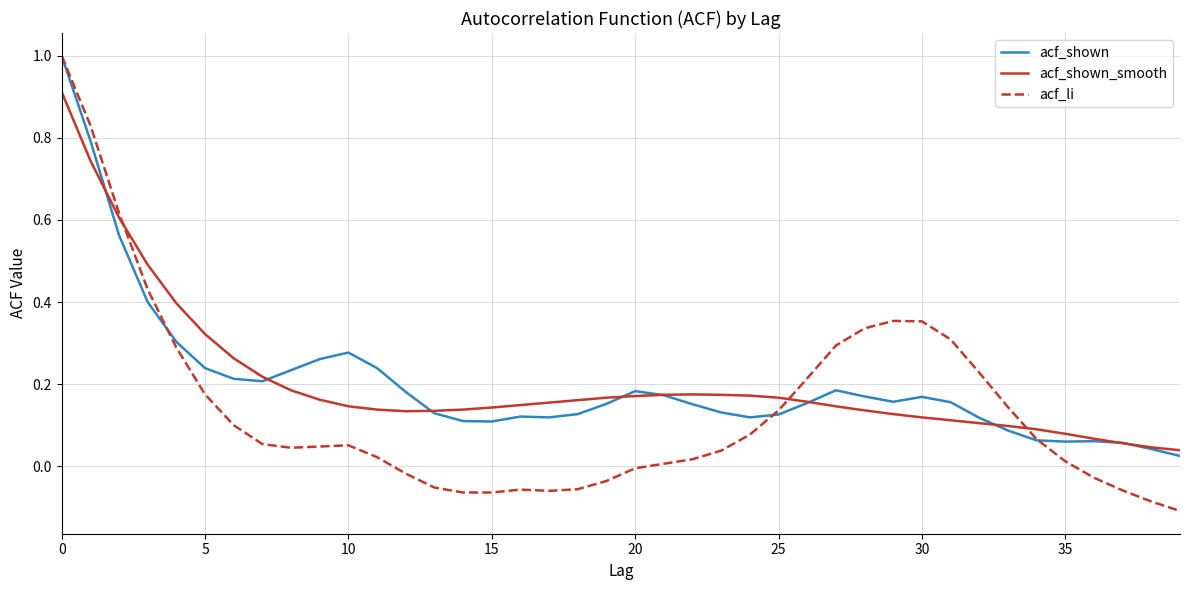

Which series has the largest range (max minus min)?

acf_li